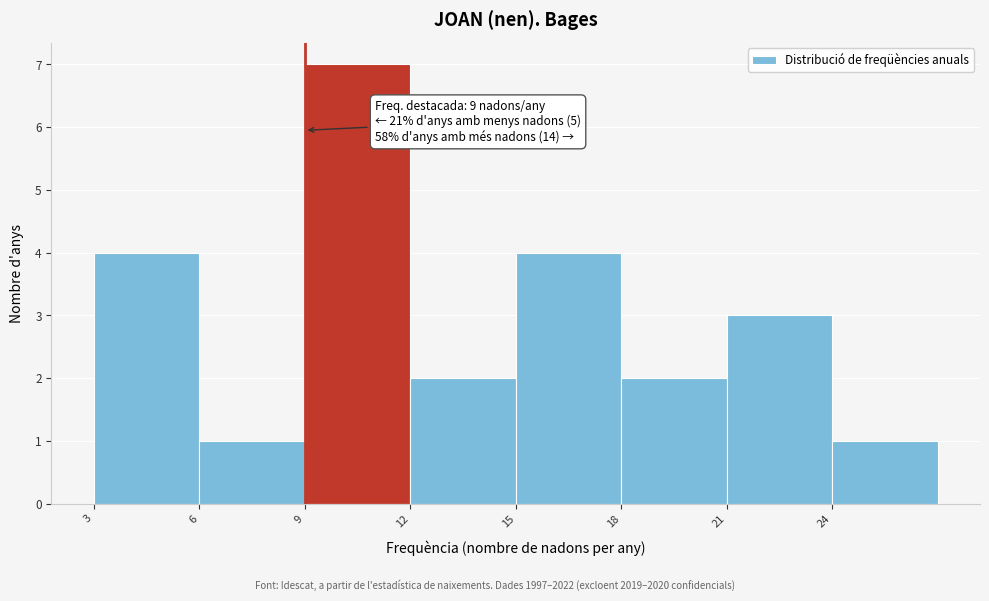

Which range on the x-axis has the tallest bar?

9 to 12